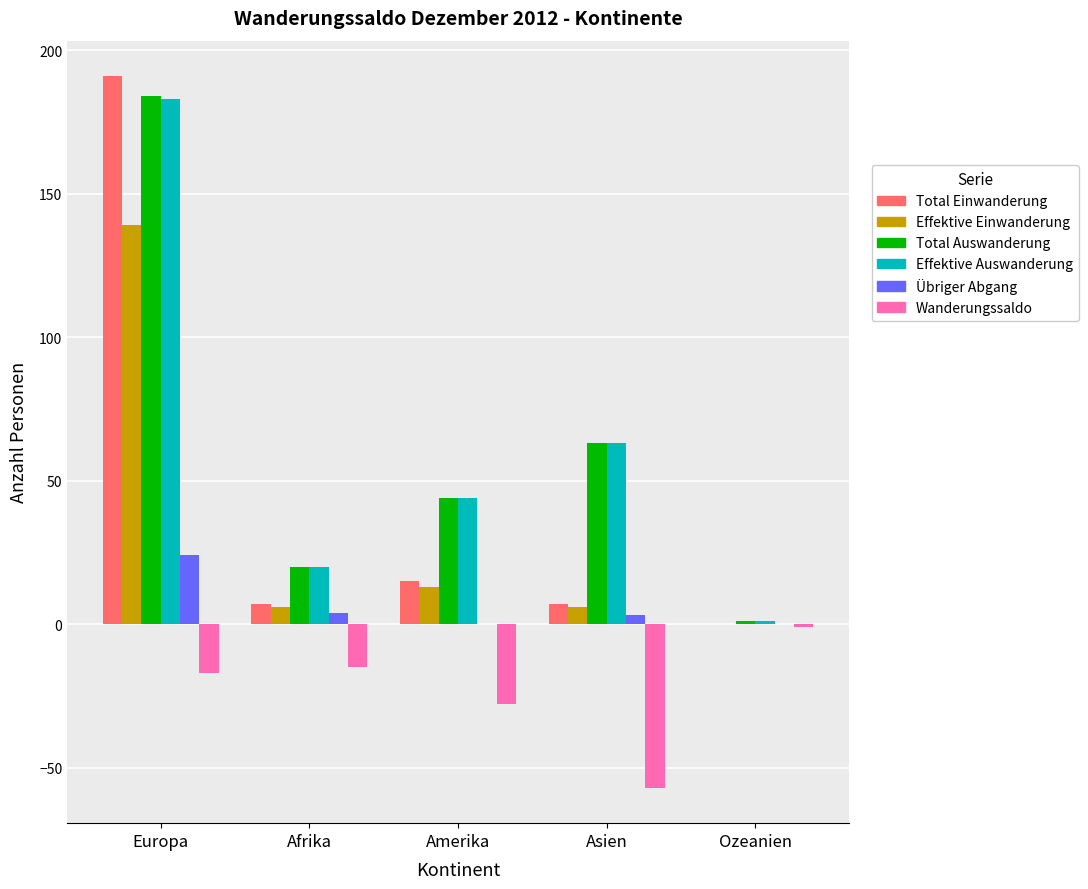

Where does the Total Auswanderung series first go above 44?

Europa